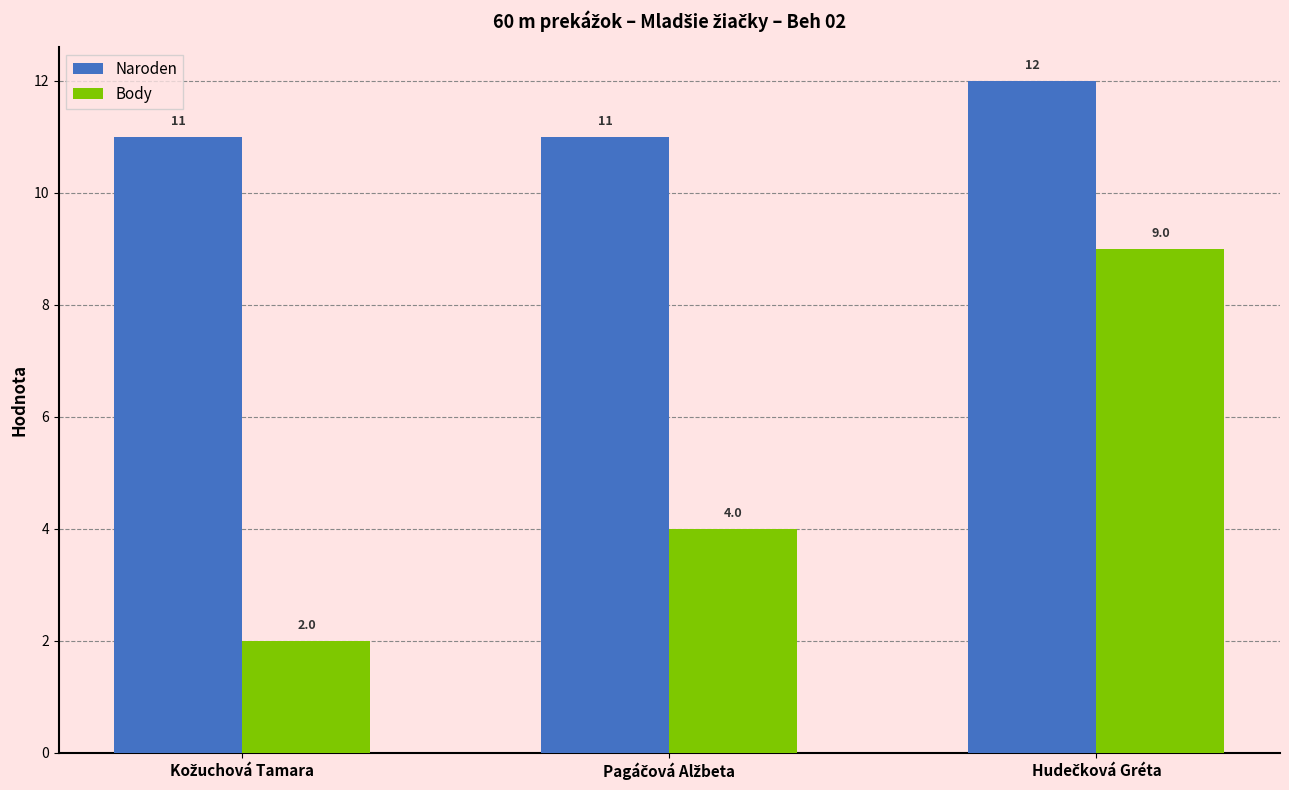

Count the number of categories in the chart.

3